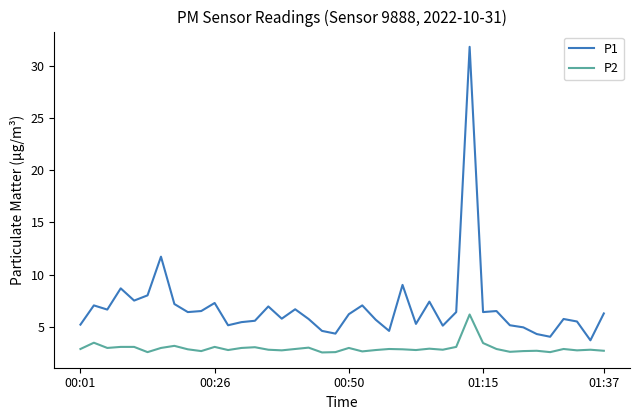

What is the lowest value of the P1 series?

3.7